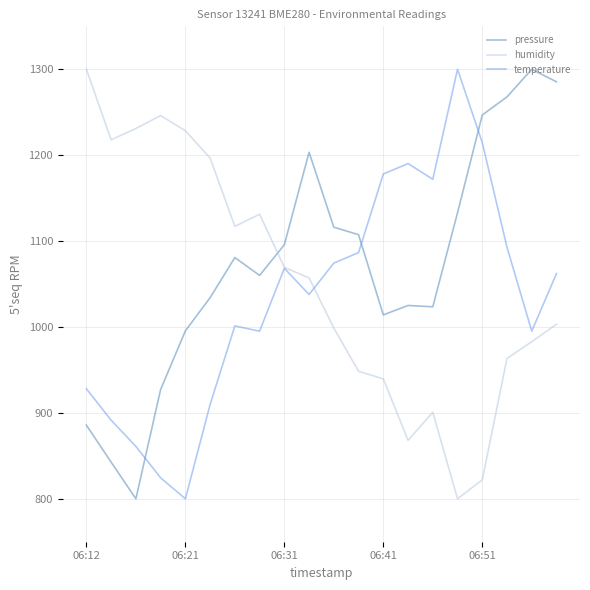

After their last crossing, which series has the higher values: pressure or humidity?

pressure